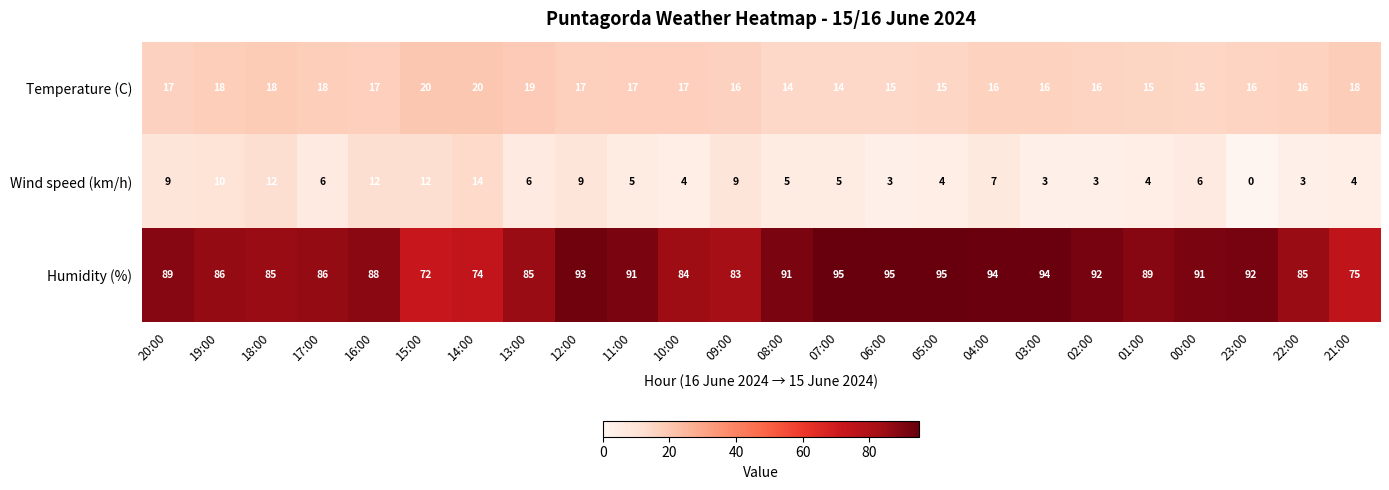

How many data points does each series have?

24